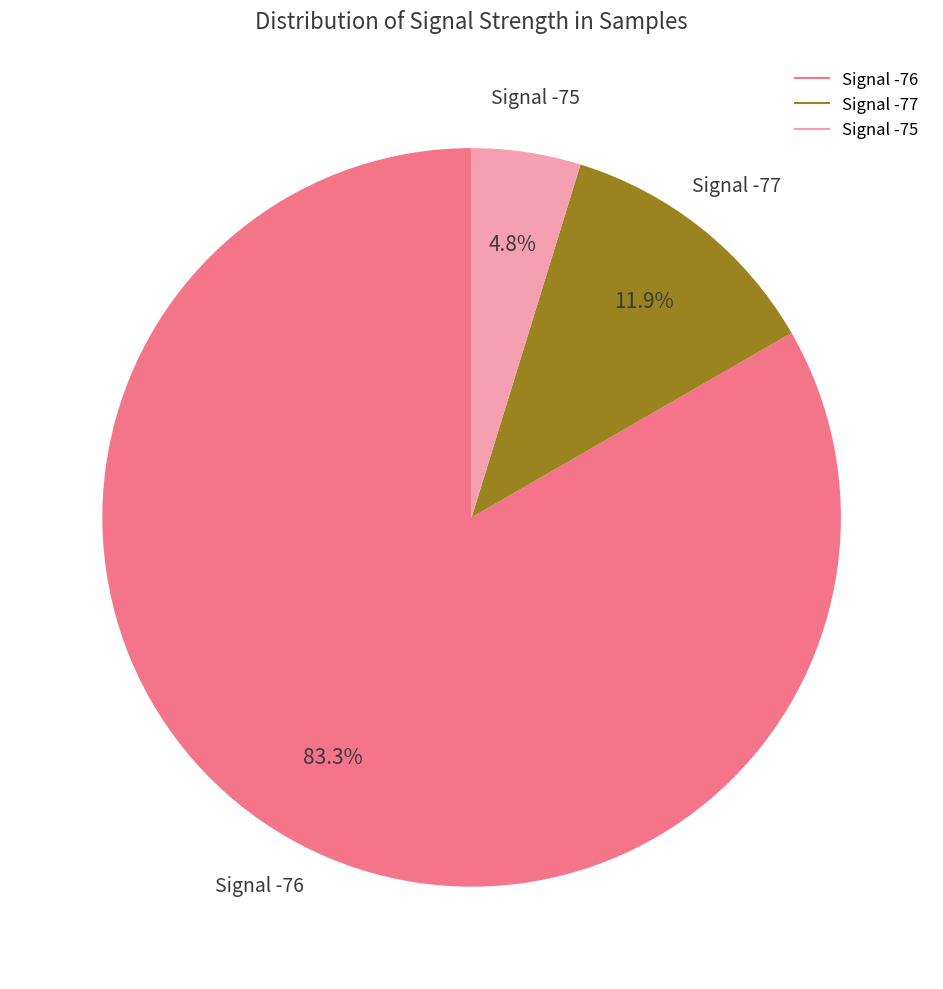

How many segments does this pie chart have?

3